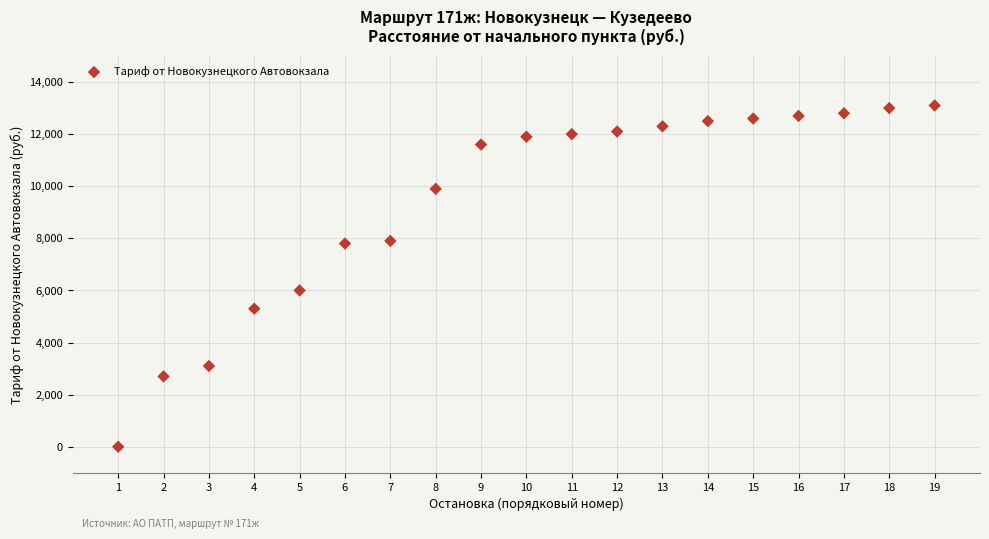

What Y value in the scatter plot is closest to 6550?

6000